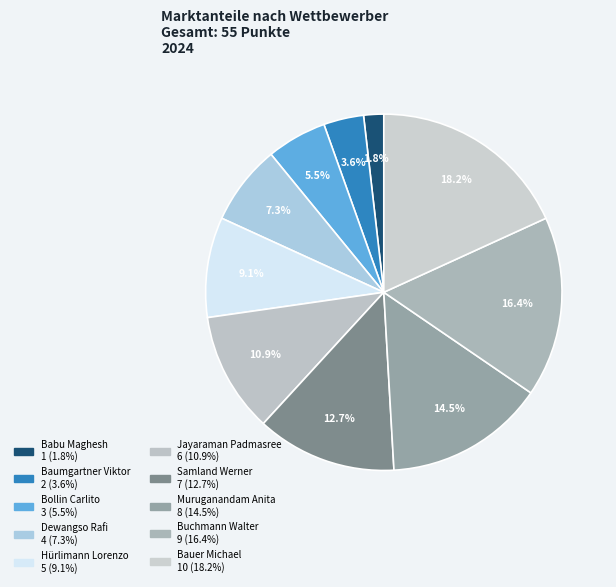

Is the sum of Bauer Michael and Babu Maghesh greater than half?

No